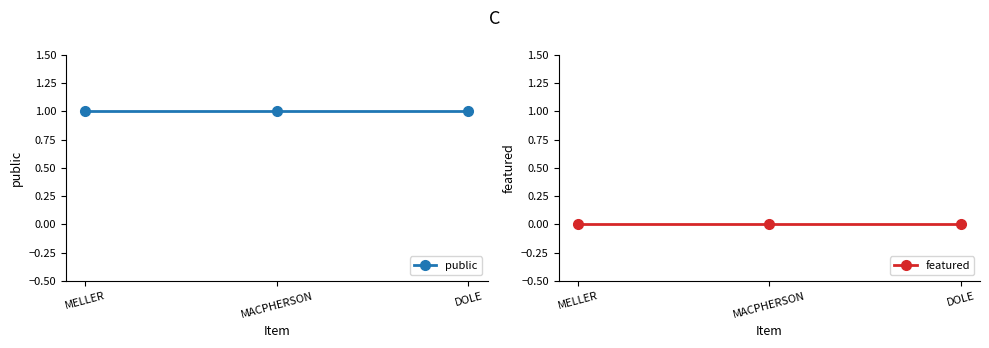

What position from the right is MELLER?

3